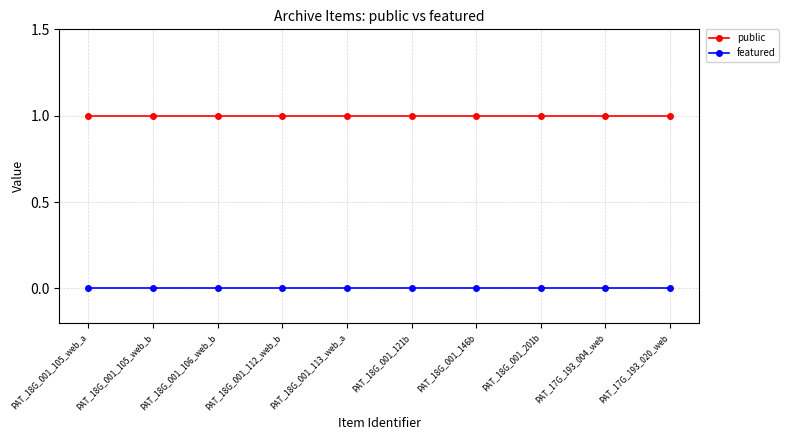

How many lines are shown in the chart?

2